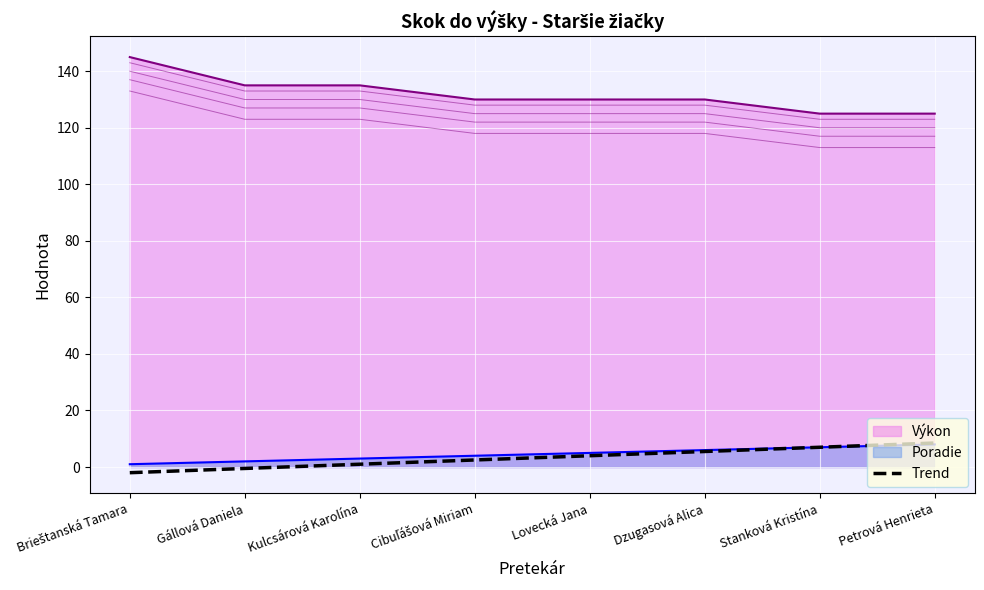

What is the label of the 7th point from the left?

Stanková Kristína